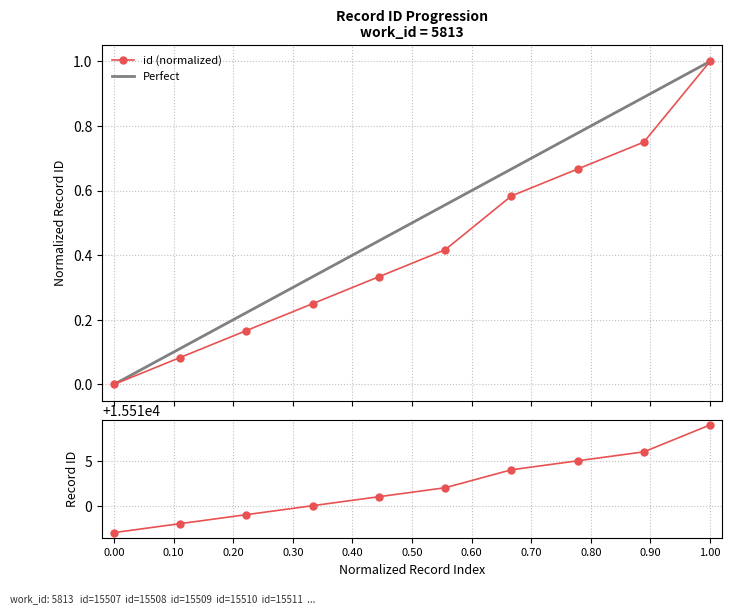

Rank the categories by value from highest to lowest.

15519, 15516, 15515, 15514, 15512, 15511, 15510, 15509, 15508, 15507